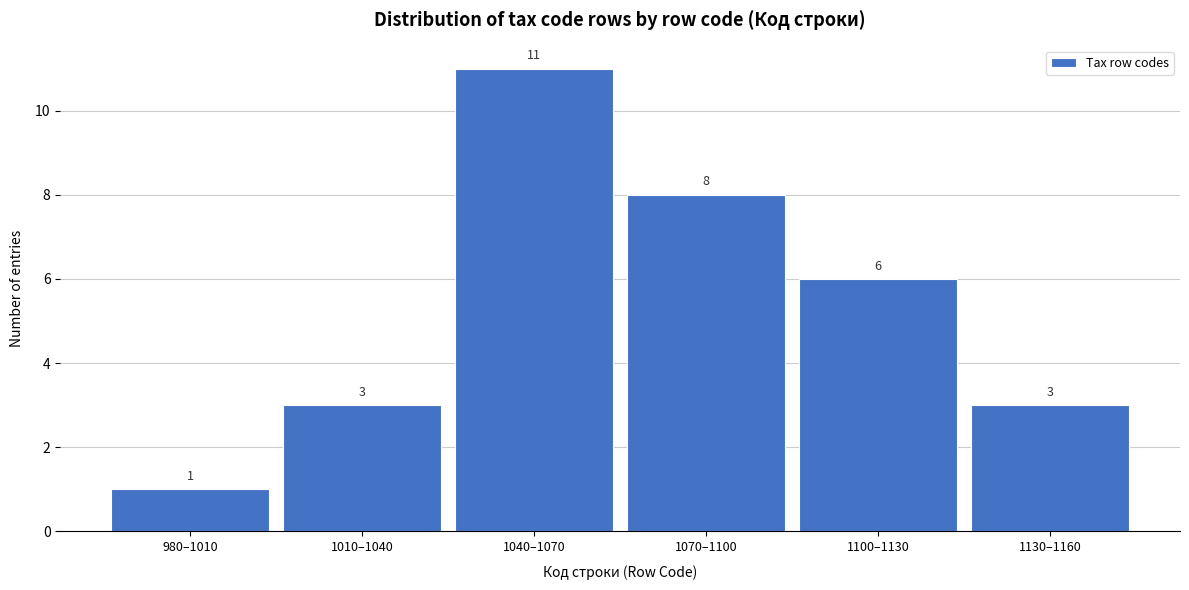

Reading left to right, extract all data points from this chart.

1	3	11	8	6	3